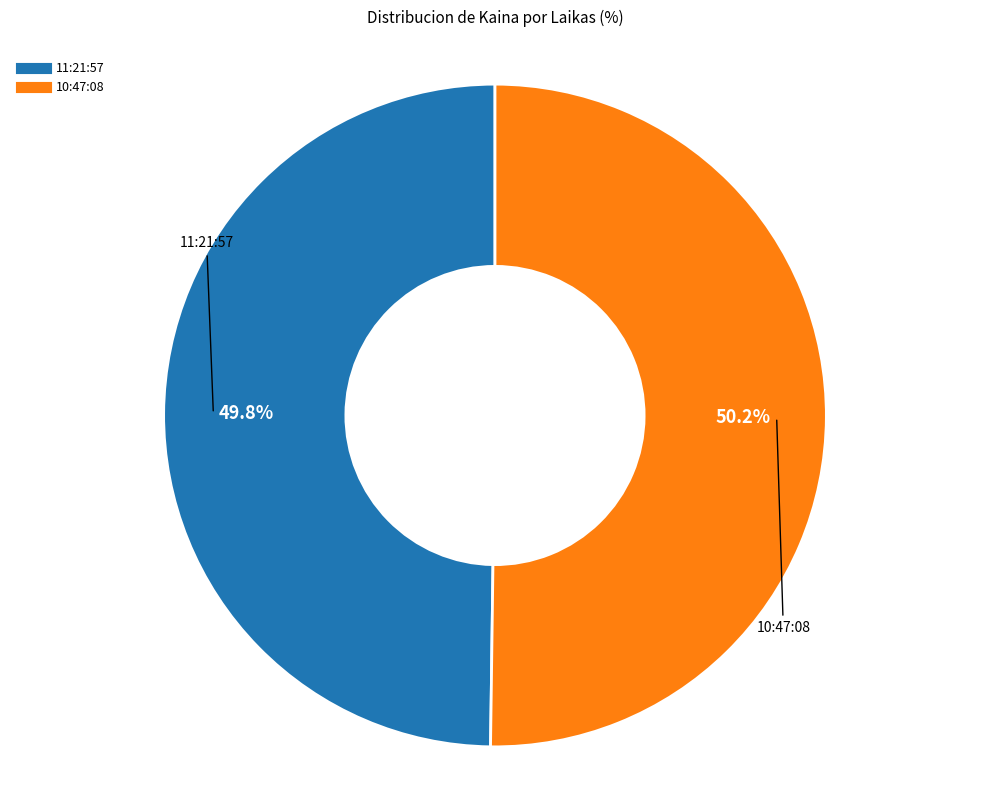

What percentage do 10:47:08 and 11:21:57 together represent?

100.0%